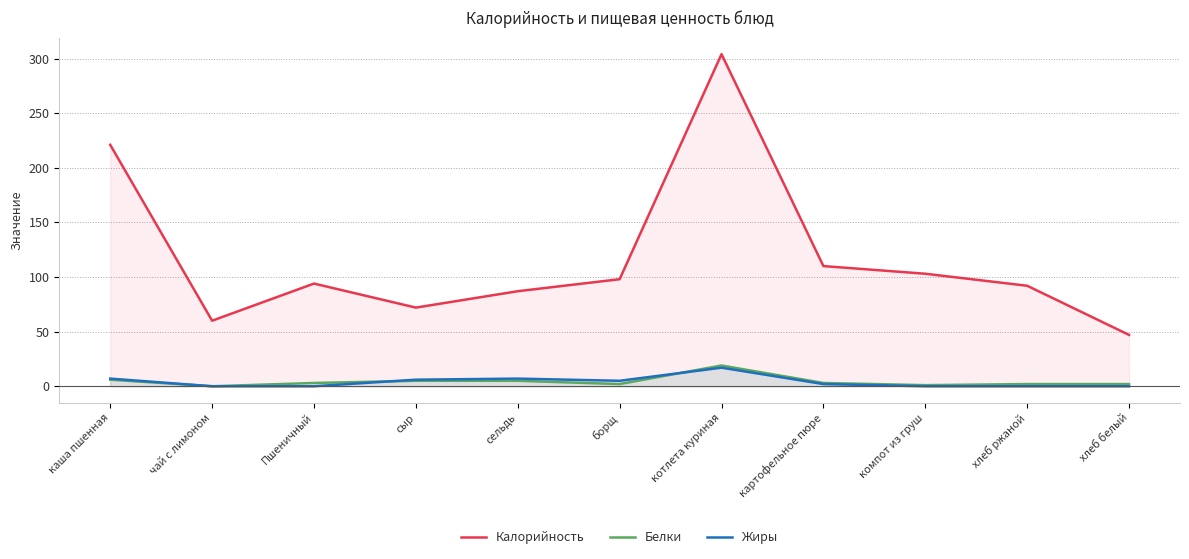

What is the maximum value for Калорийность?

304